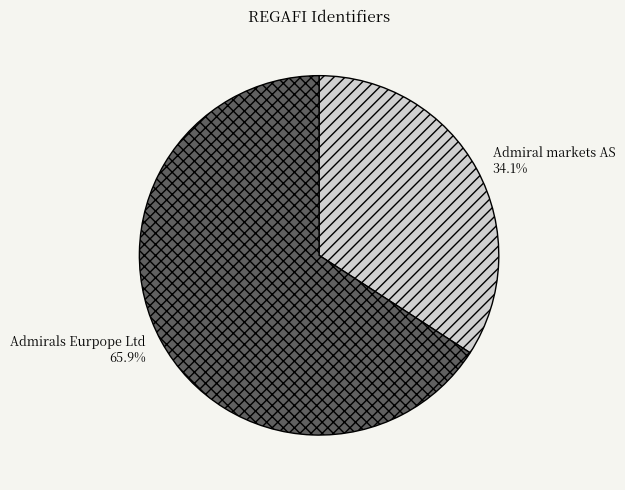

Does any single category account for the majority?

Yes